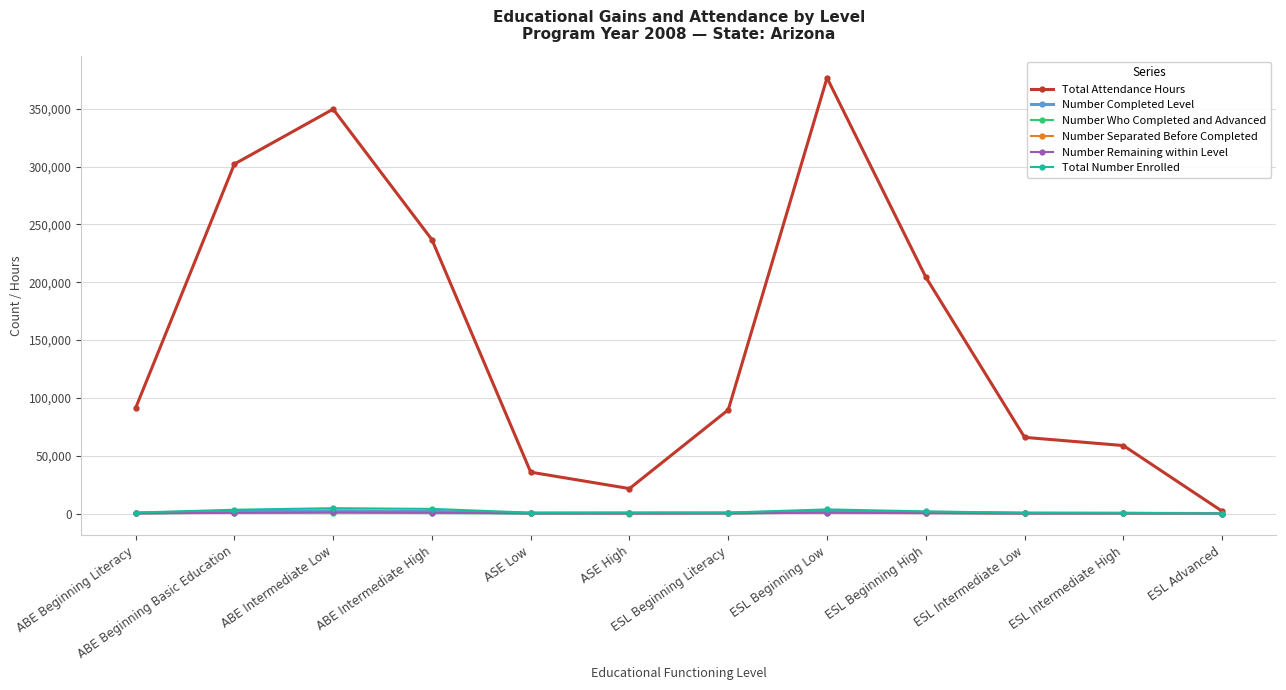

Where does the Number Completed Level series first go above 507?

ABE Beginning Basic Education